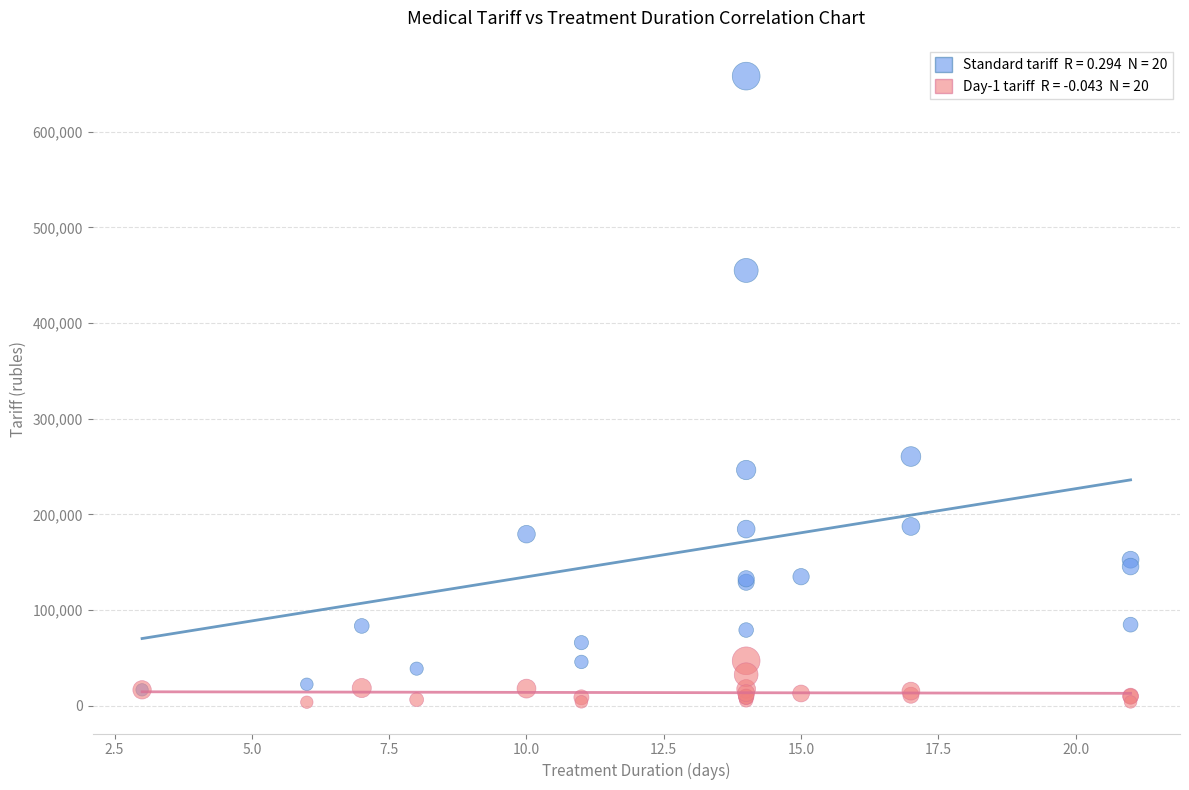

Across all series, what Y value is closest to 330854?

260462.6